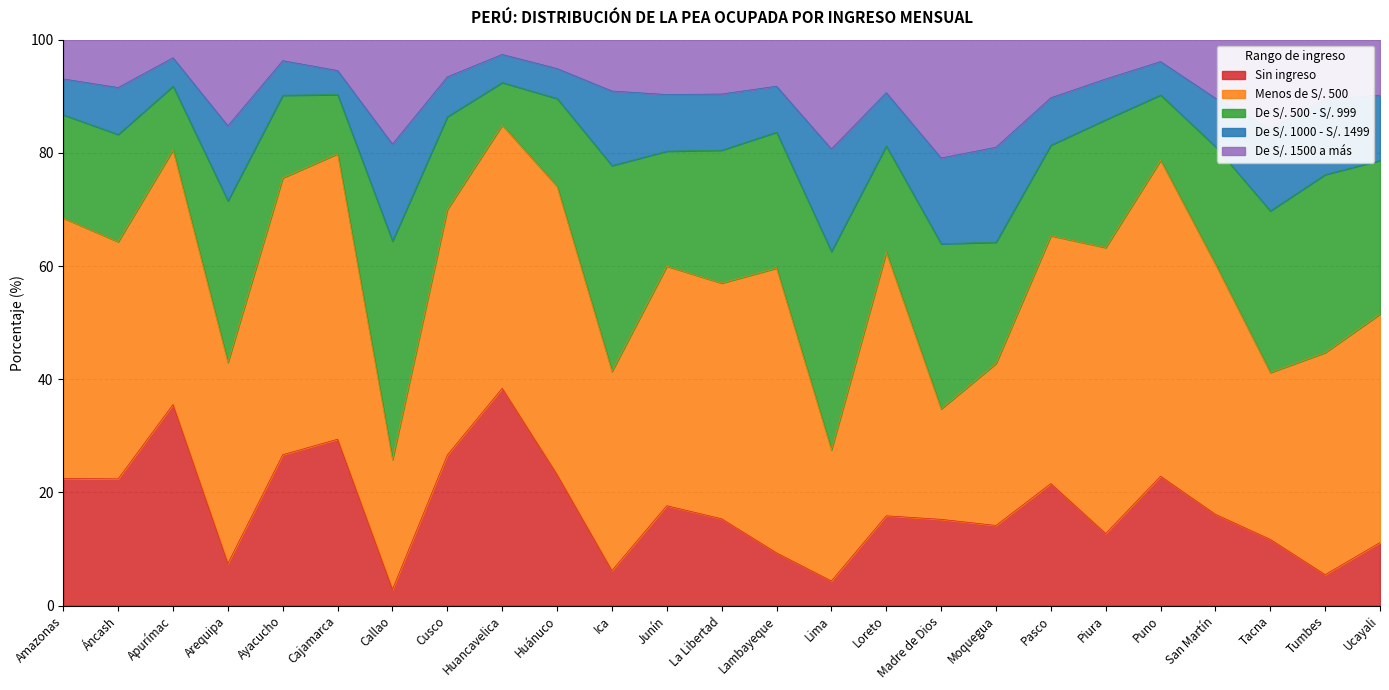

Is the value of Menos de S/. 500 at Piura greater than the value of Sin ingreso at La Libertad?

Yes